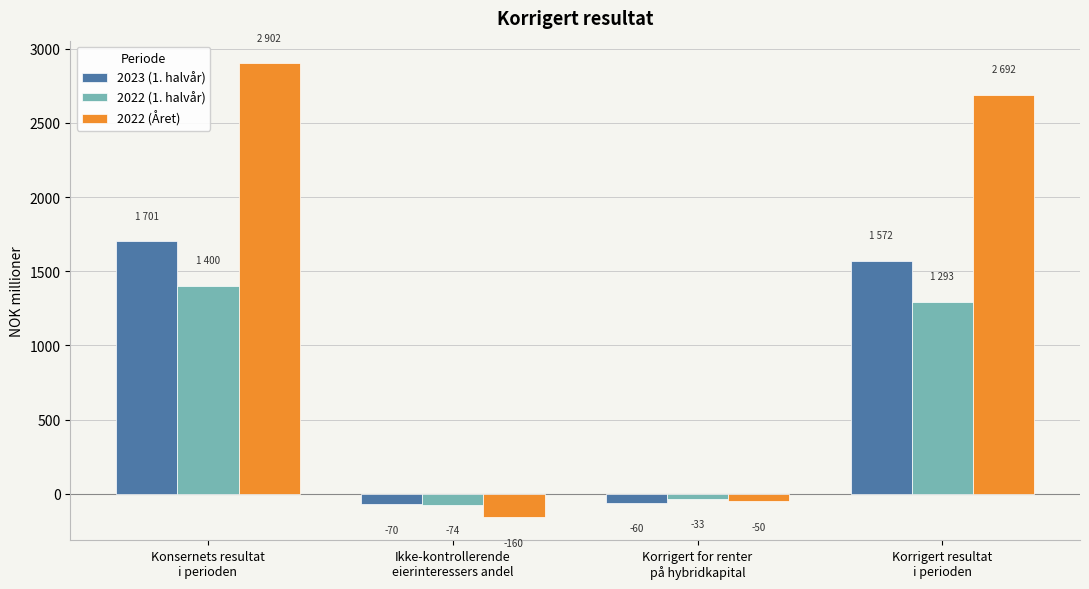

What is the spread (max minus min) of values at Korrigert resultat
i perioden?

1399